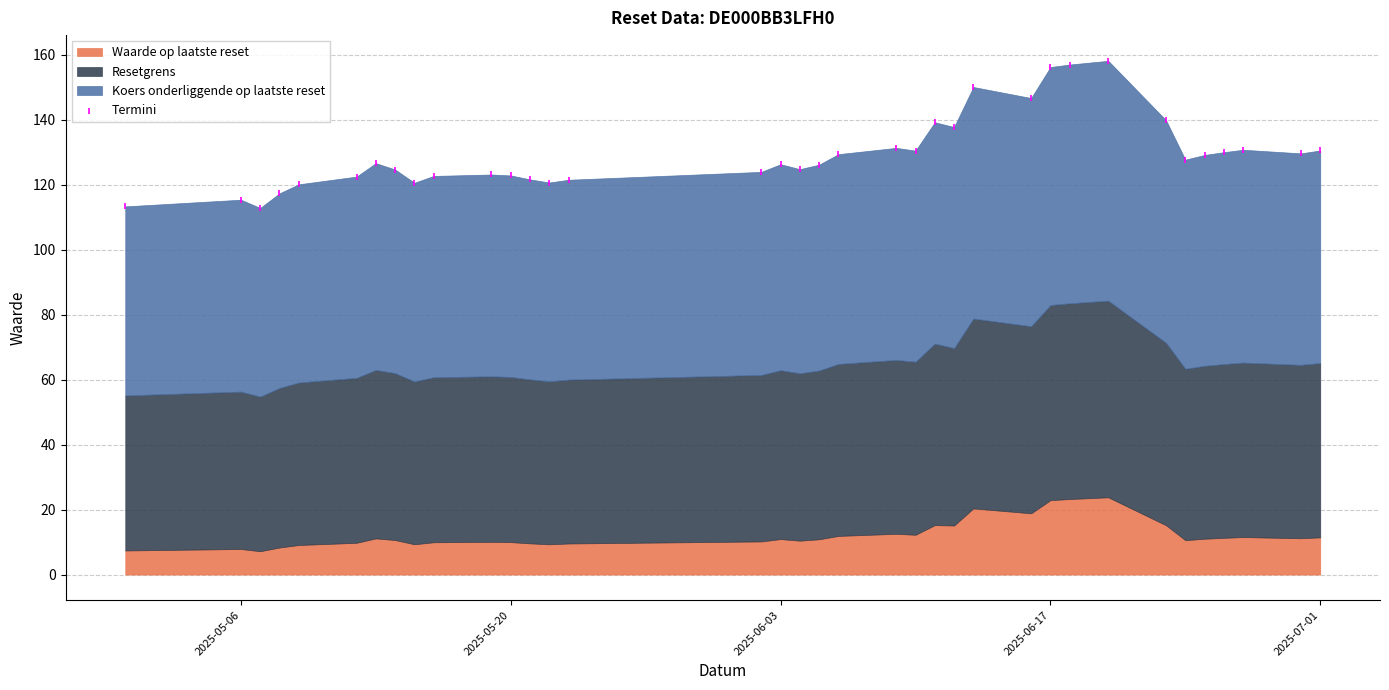

What is the range of X values (max minus min)?

62.0